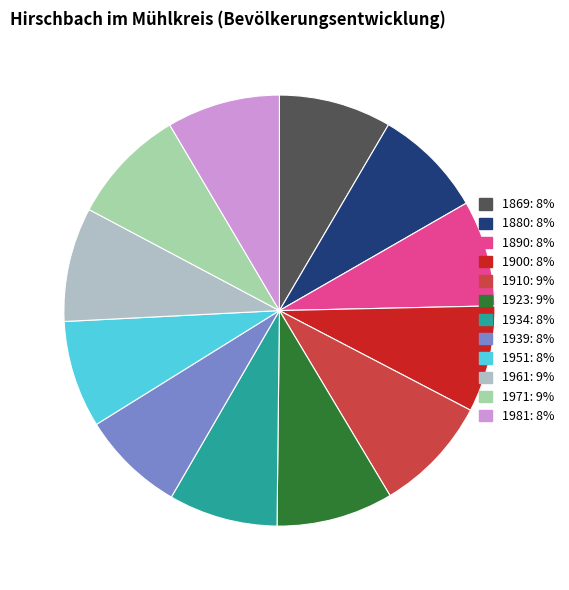

To the nearest percent, what percentage of the pie is 1890?

8%